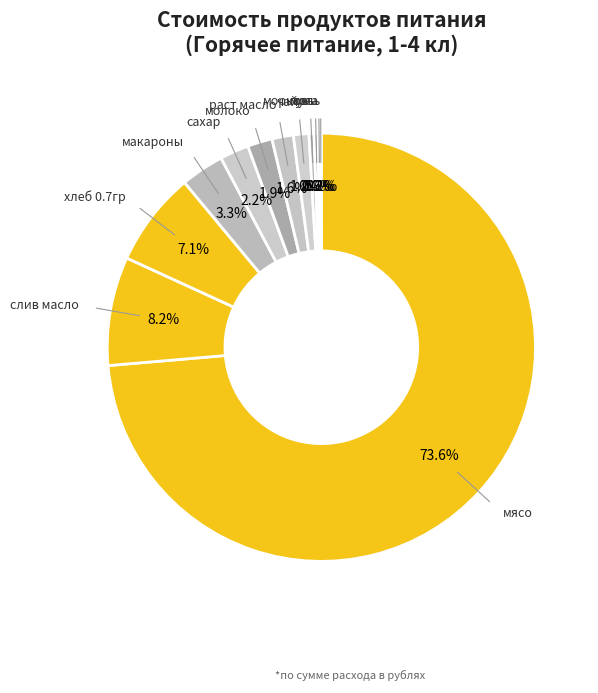

How many segments does this pie chart have?

12